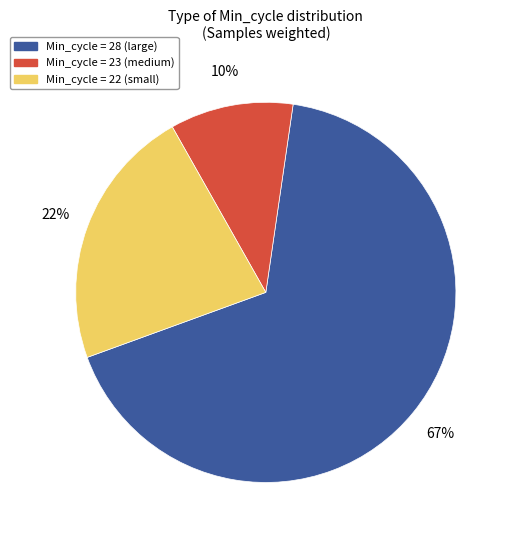

To the nearest percent, what is the average slice percentage?

33%